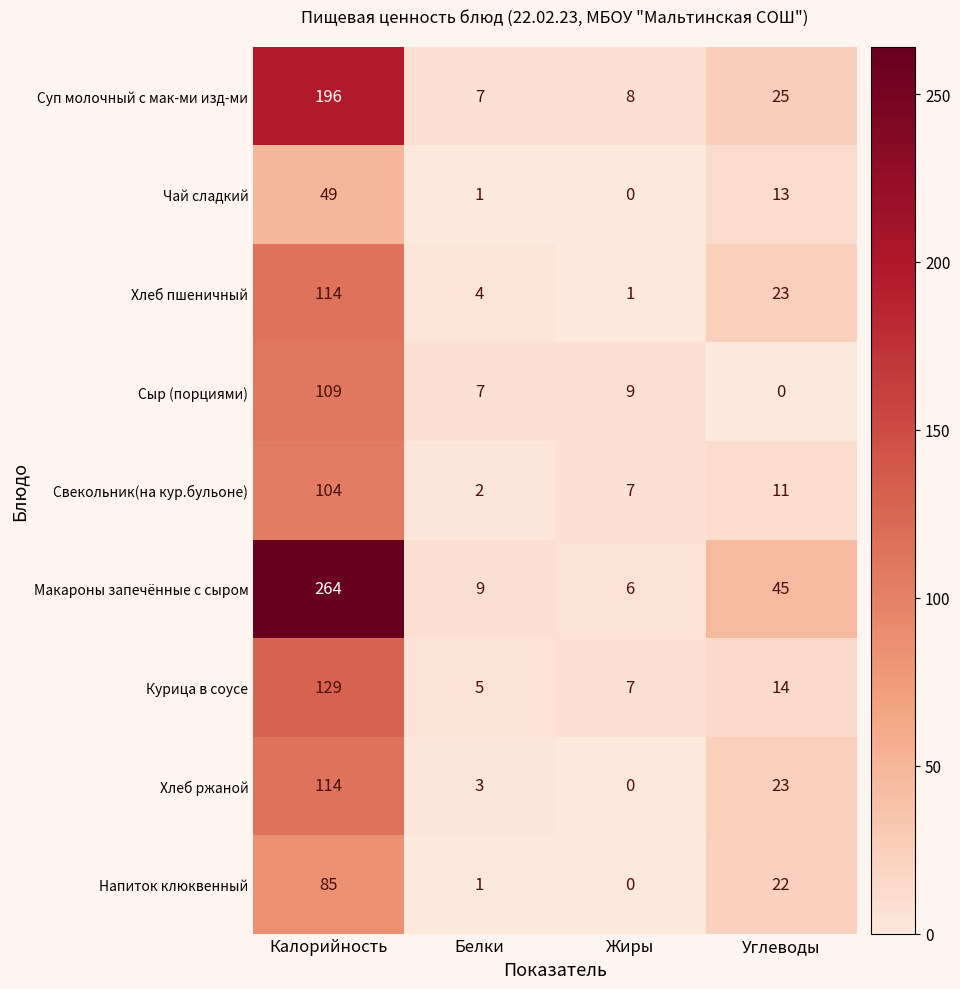

What is the greatest value displayed?

264